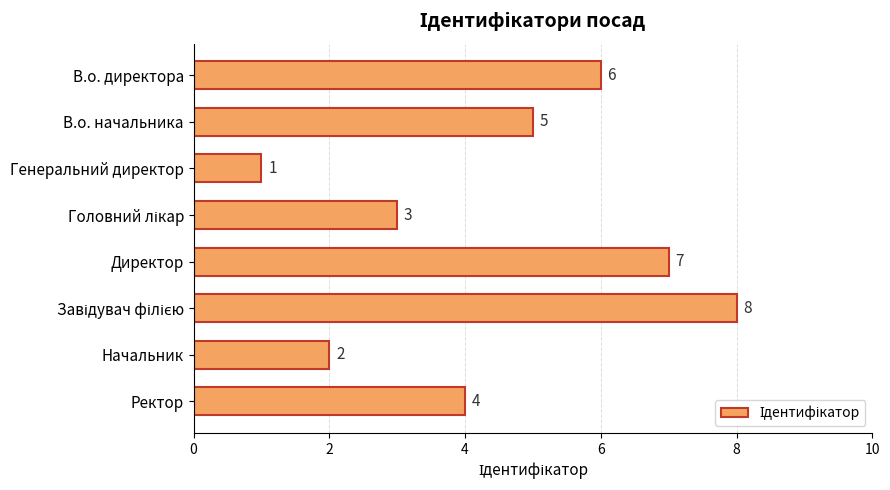

What is the sum of all values?

36